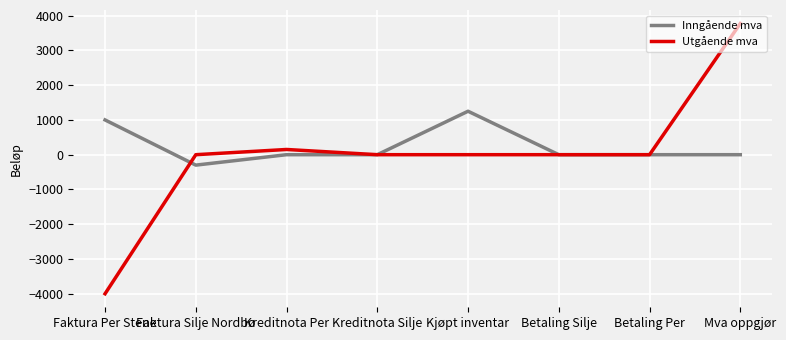

The value of Inngående mva at Kreditnota Silje is 800. True or false?

False